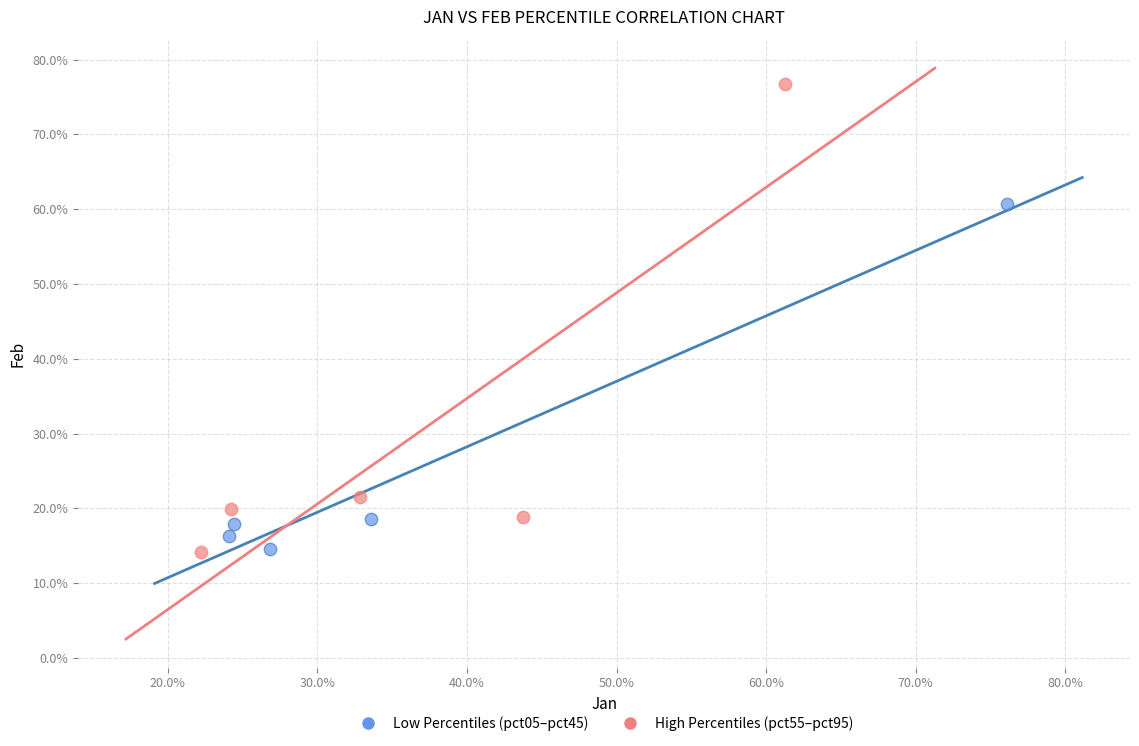

Which series has the largest Y range (max minus min)?

High Percentiles (pct55–pct95)